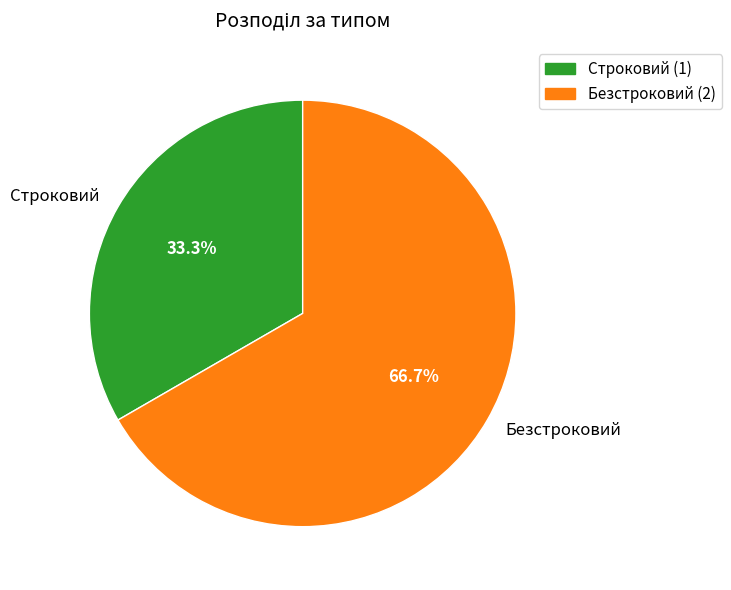

What is the ratio of the value at Безстроковий to the value at Строковий?

2.0